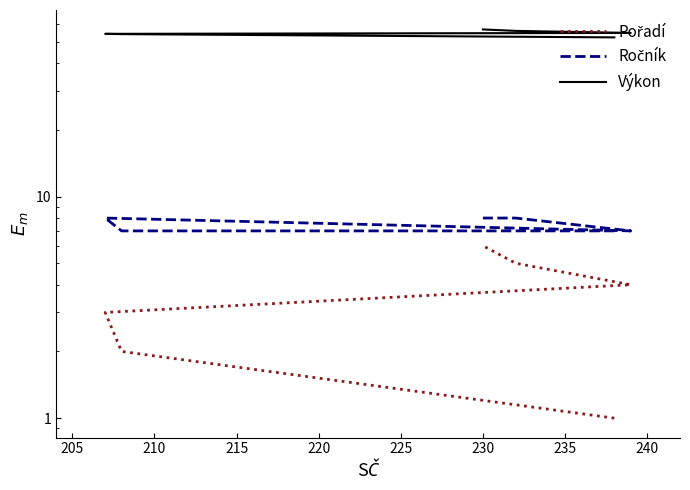

Does the chart have visible grid lines?

No